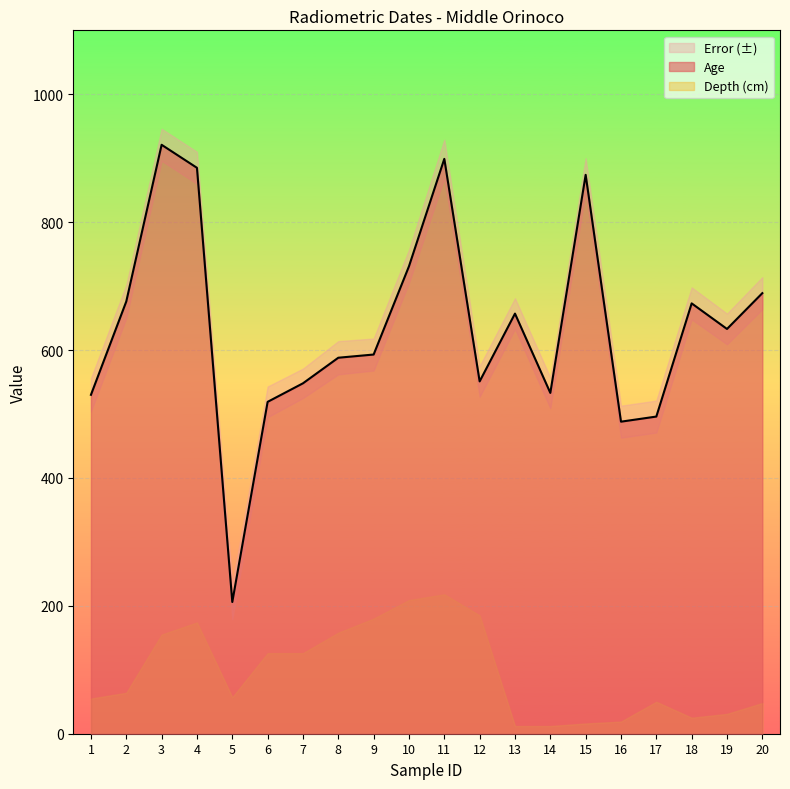

Rank the series by their maximum value, from lowest to highest.

Error, Depth (cm), Age